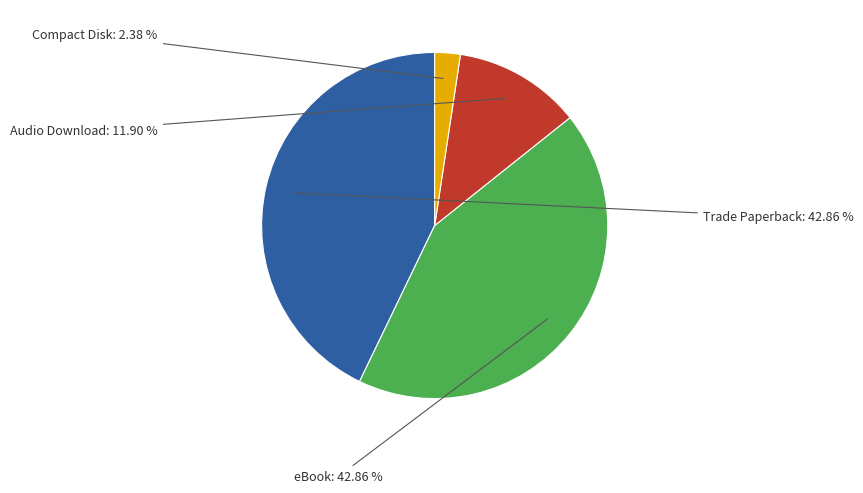

To the nearest percent, what is the difference between the largest and smallest slice percentages?

40%